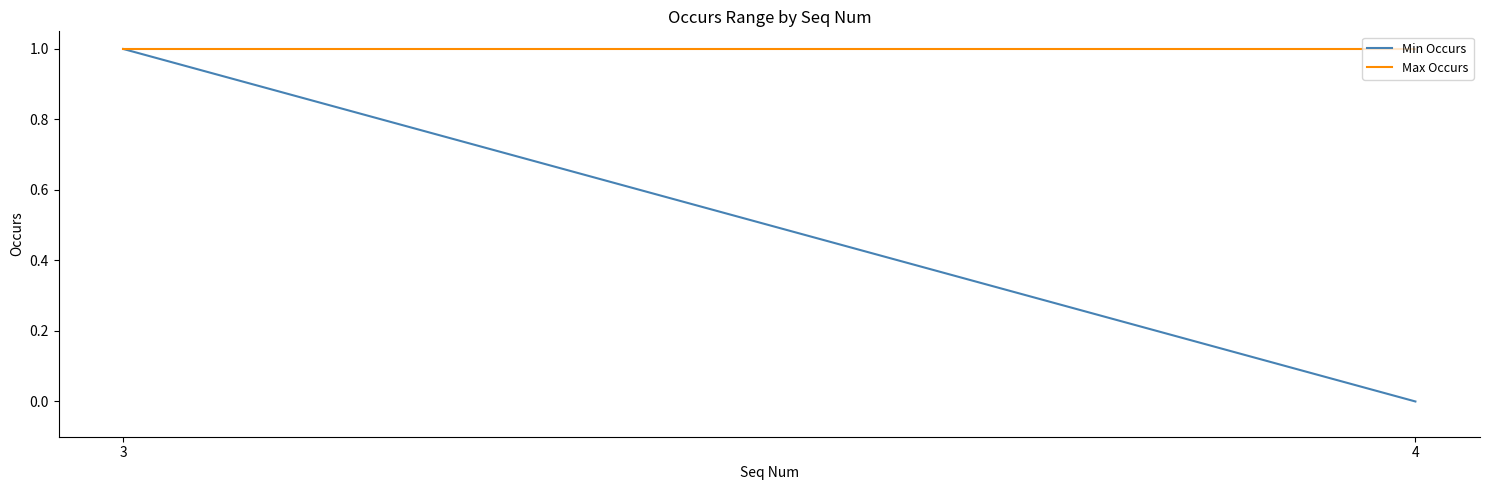

What is the sum of the Max Occurs values at 3 and 4?

2